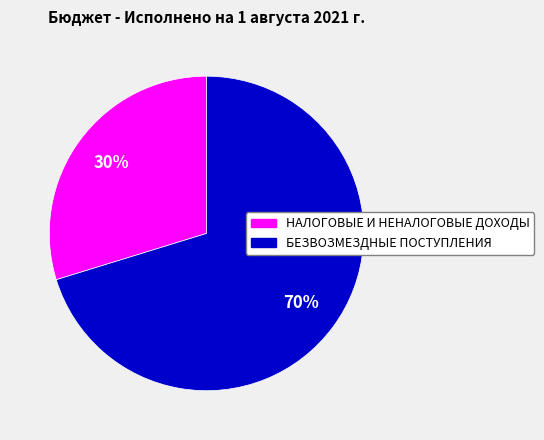

What is the ratio of the value at НАЛОГОВЫЕ И НЕНАЛОГОВЫЕ ДОХОДЫ to the value at БЕЗВОЗМЕЗДНЫЕ ПОСТУПЛЕНИЯ?

0.4